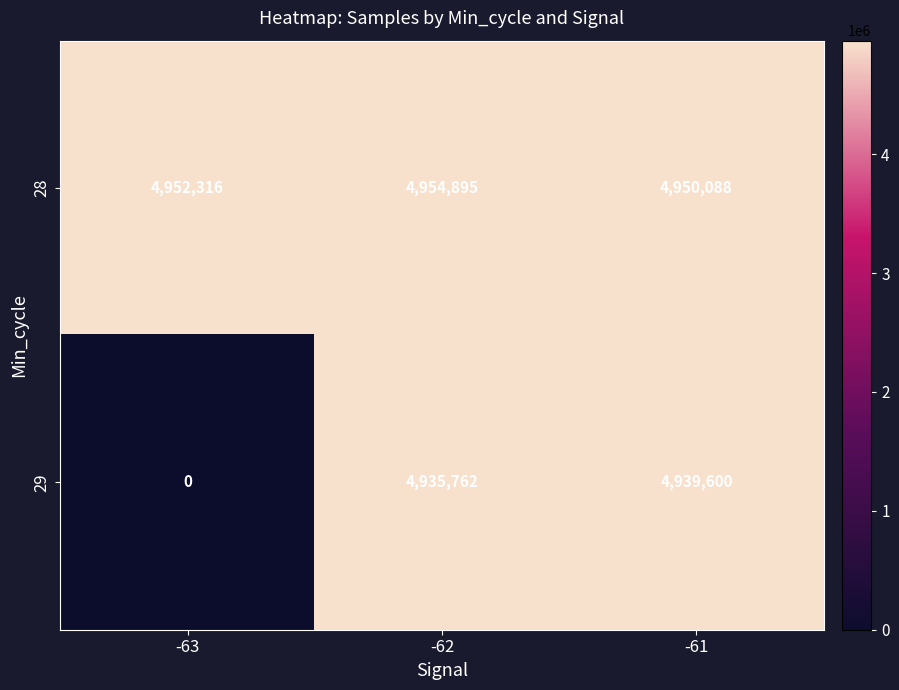

Count the number of data series in this chart.

2